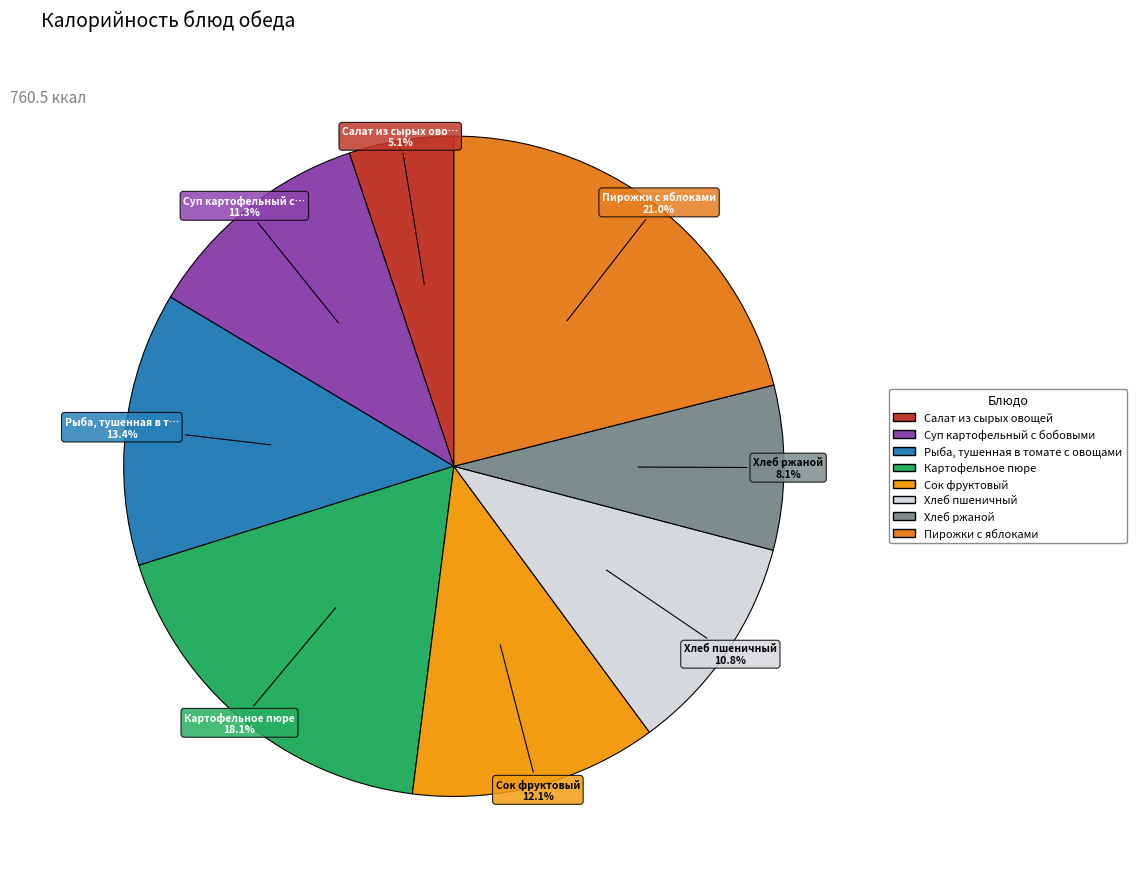

Is it true that Хлеб пшеничный is 1% of the pie?

False